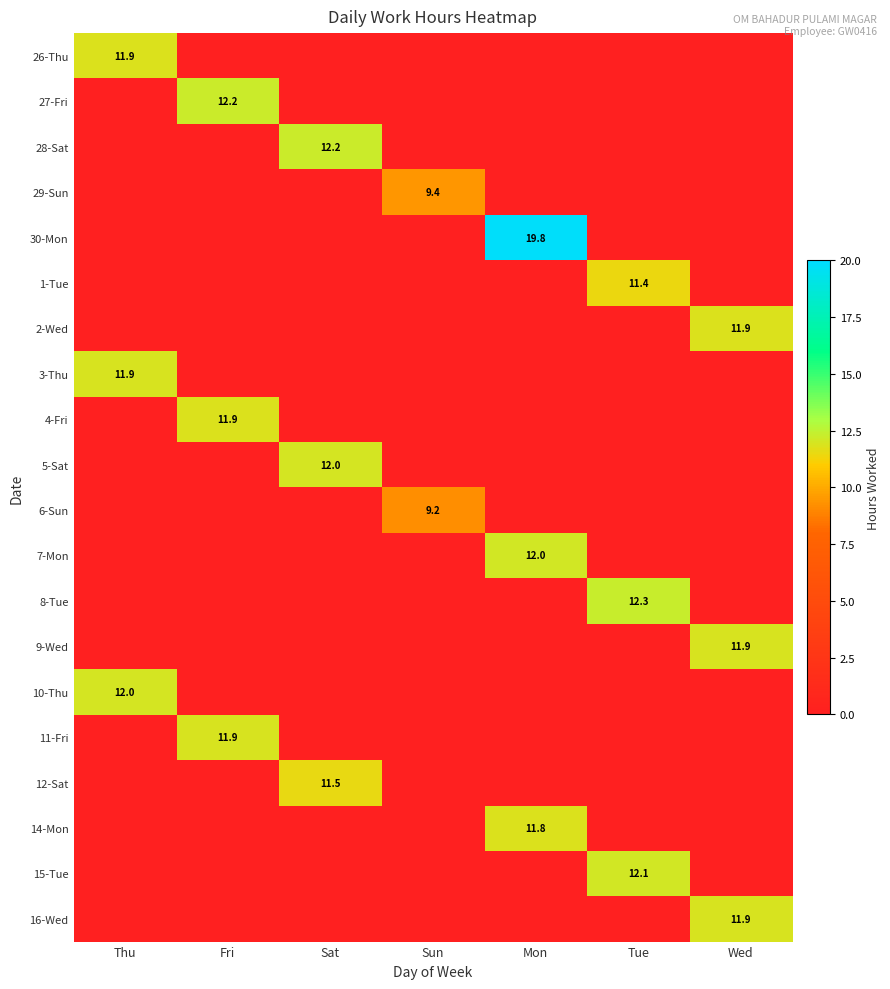

How many positive values does the 3-Thu series have?

1